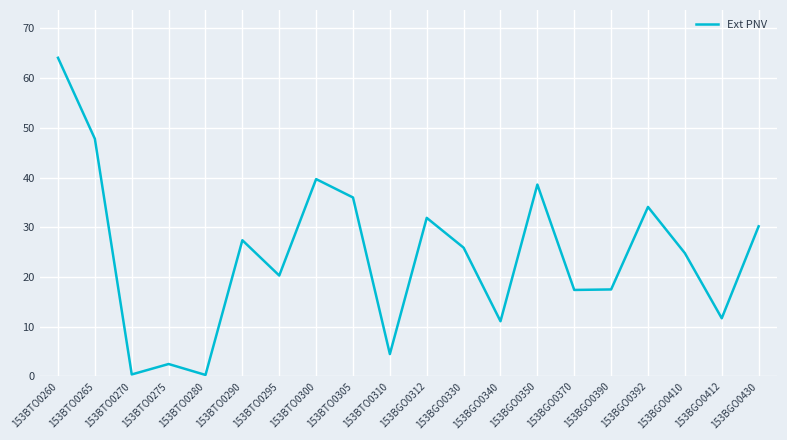

True or false: the data shows 36.0 at 153BTO0305.

True